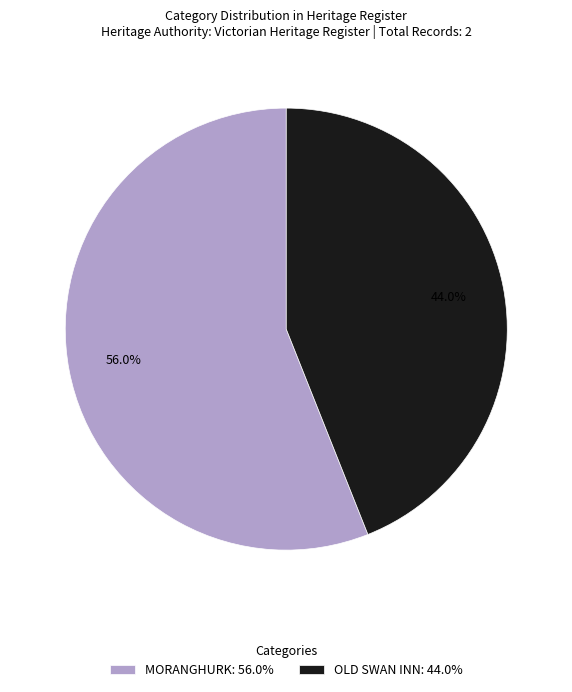

The MORANGHURK slice represents 56% of the pie. True or false?

True